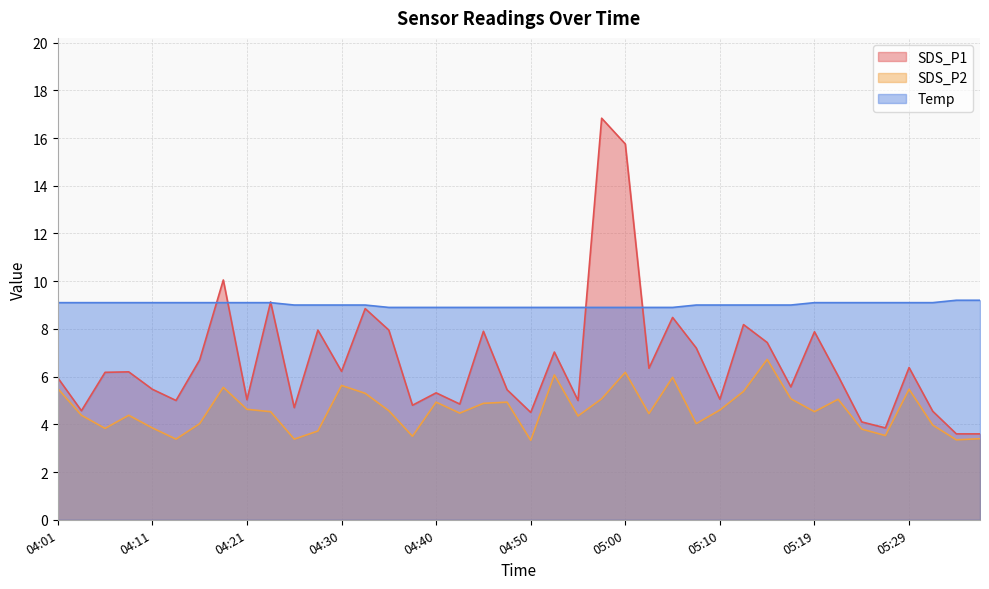

The value of SDS_P2 at 05:29 is 9.0. True or false?

False